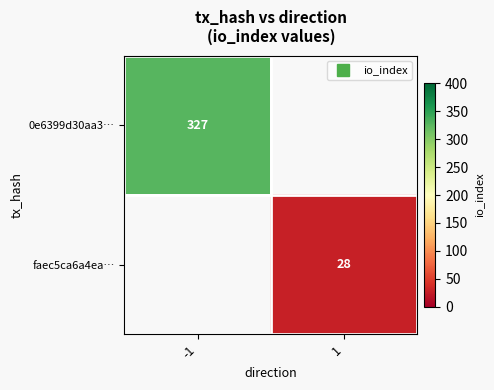

Is it true that 0e6399d30aa3… equals 327.0 at -1?

True